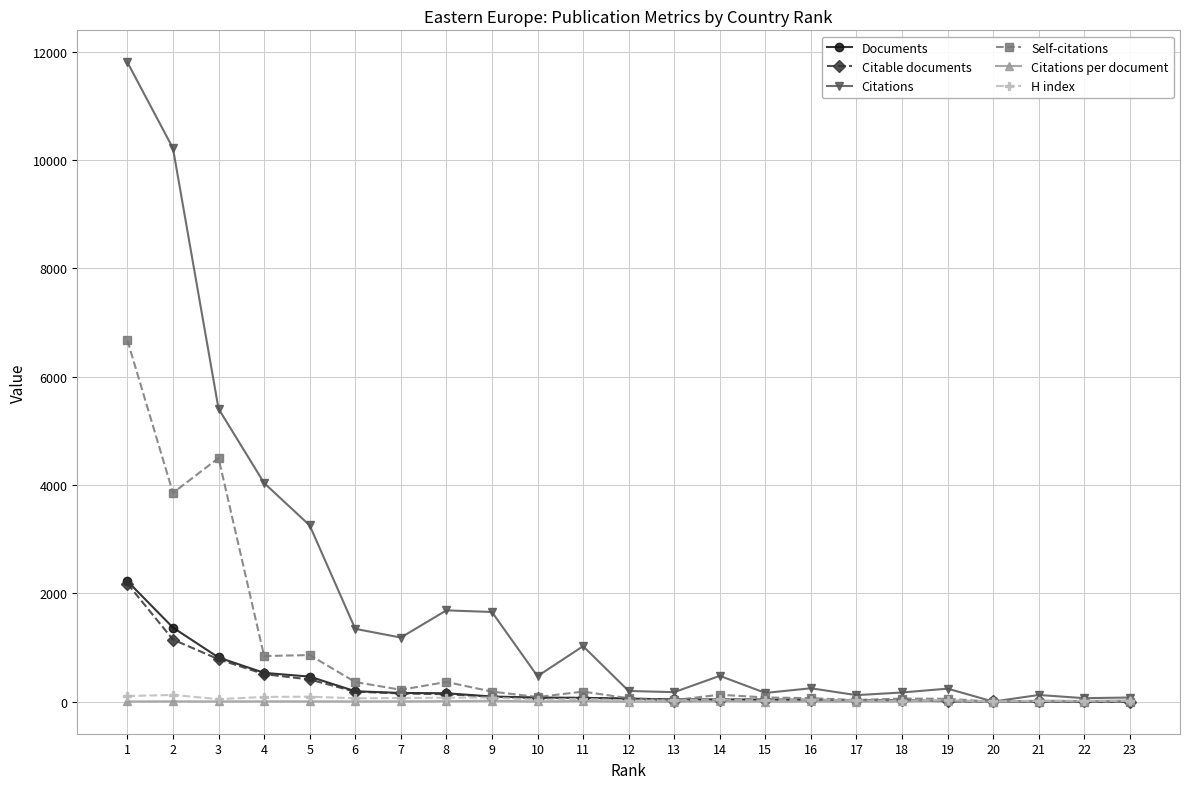

What is the average value of the H index series?

48.7